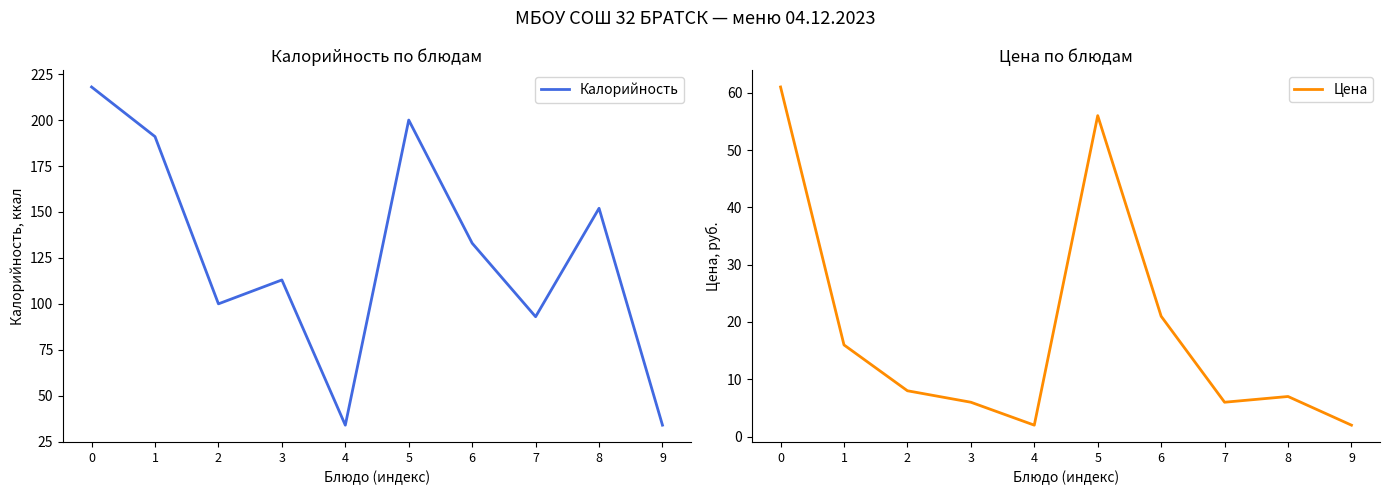

What are all the series names shown in the legend?

Калорийность, Цена